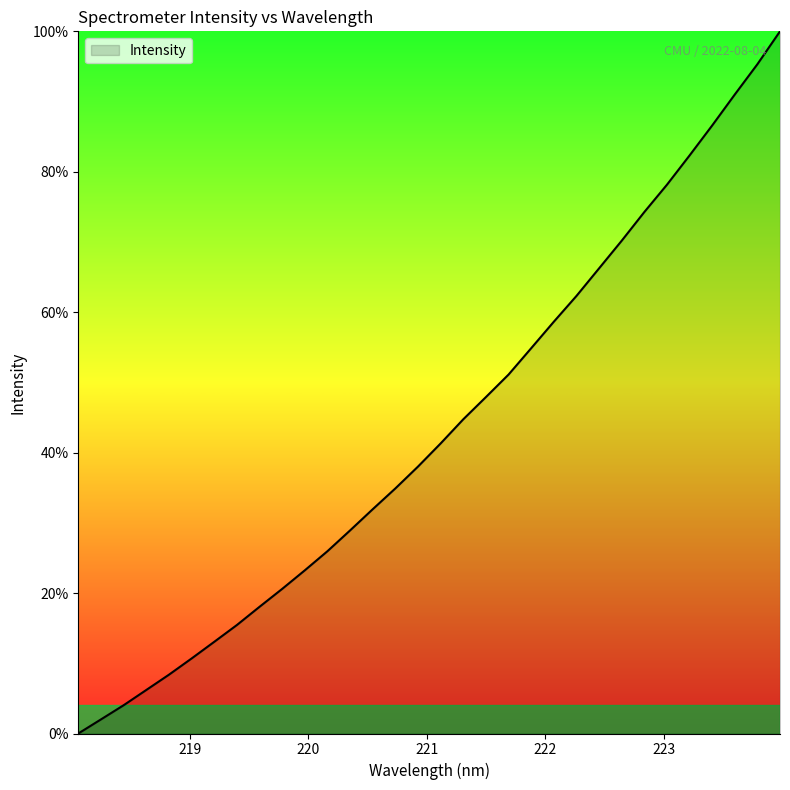

What is the difference between the maximum and minimum values?

100.0